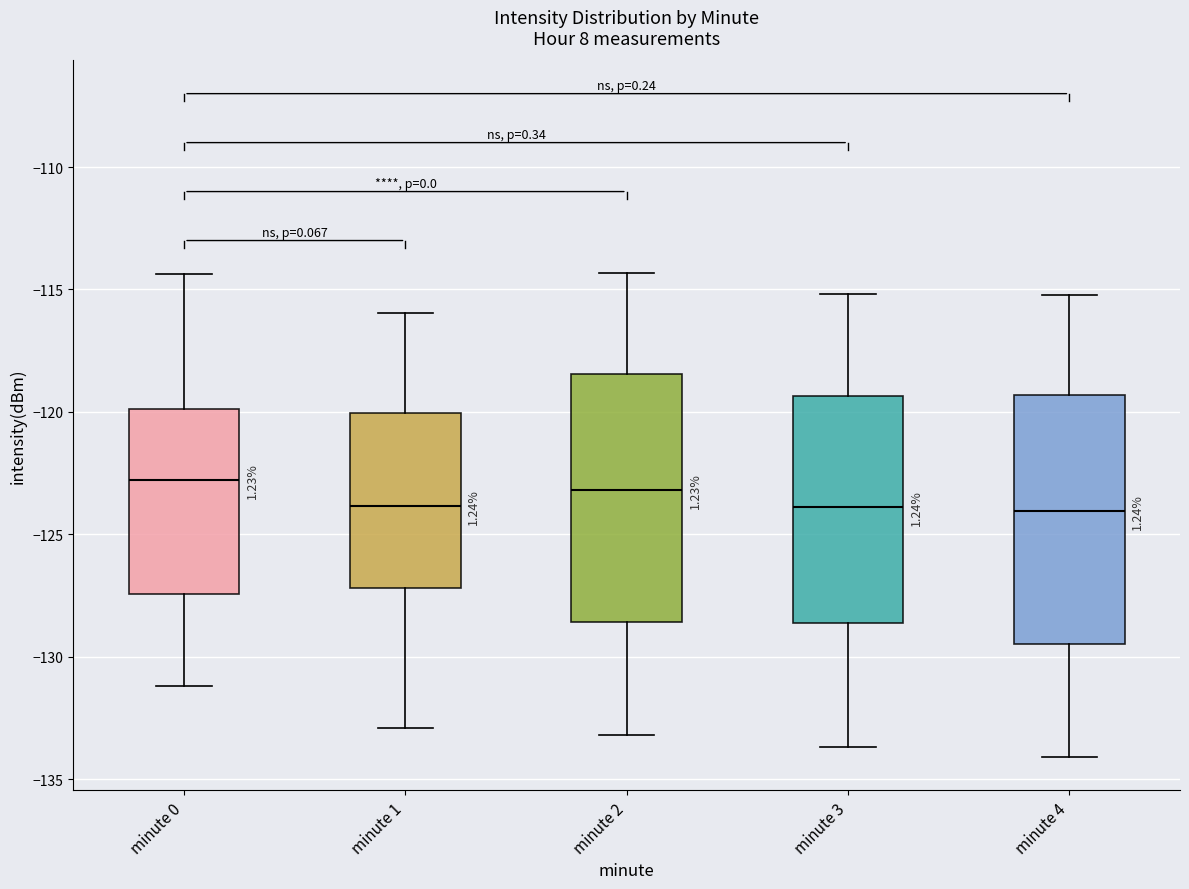

Reading left to right, transcribe this box plot: for each box, give where its median line is, the range the box spans, and where its two whiskers end, as read against the y-axis. The values are not printed on the chart, so give them approximately, as read against the axis.

minute 0: median -123.0, box -127.5 to -120.0, whiskers -131.0 to -114.5
minute 1: median -124.0, box -127.0 to -120.0, whiskers -133.0 to -116.0
minute 2: median -123.0, box -128.5 to -118.5, whiskers -133.0 to -114.5
minute 3: median -124.0, box -128.5 to -119.5, whiskers -133.5 to -115.0
minute 4: median -124.0, box -129.5 to -119.5, whiskers -134.0 to -115.0